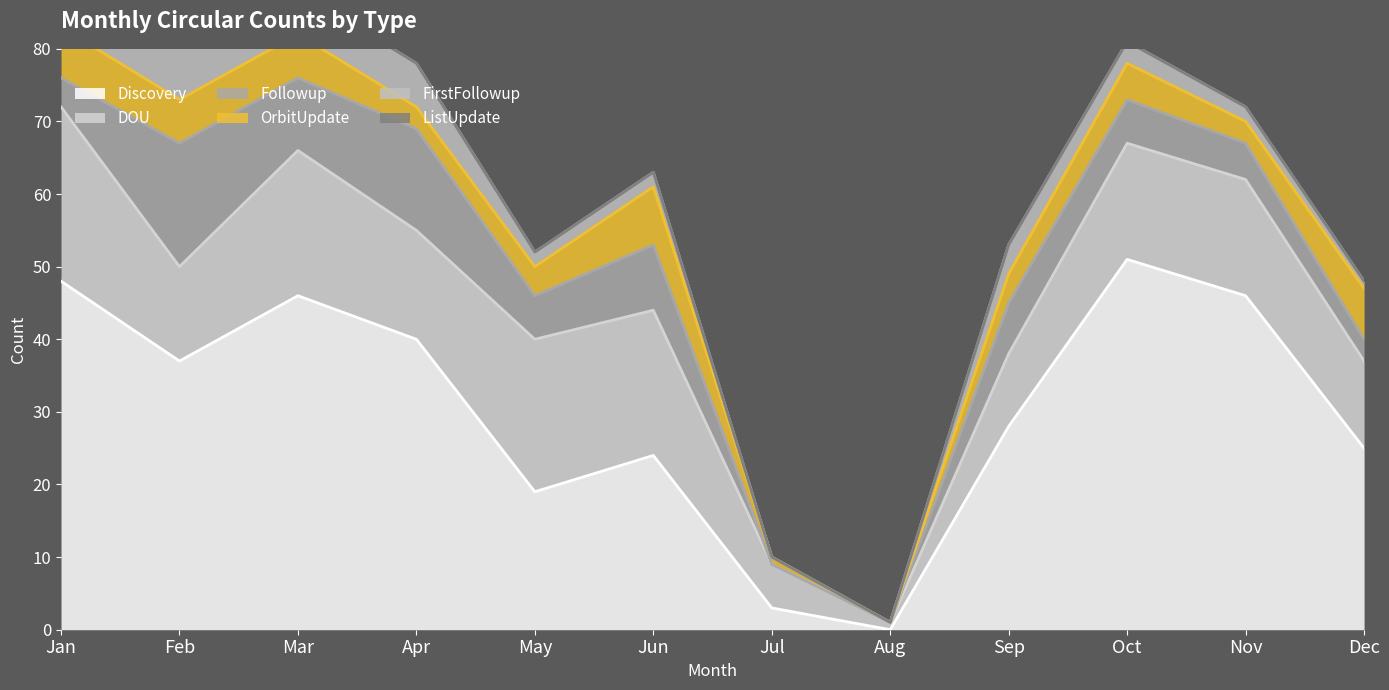

The value of OrbitUpdate at Oct is 7. True or false?

False